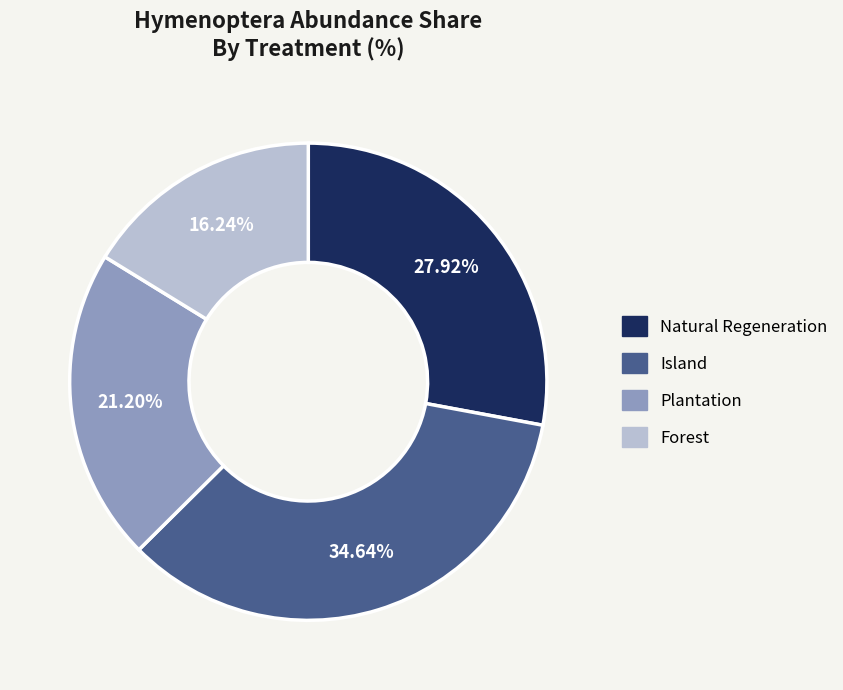

How many slices are in this pie chart?

4